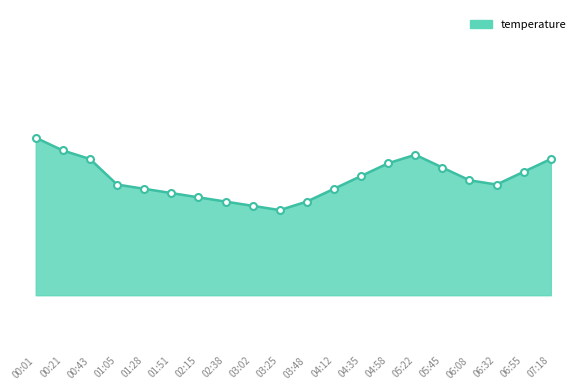

True or false: the data shows 37.7 at 03:48.

False